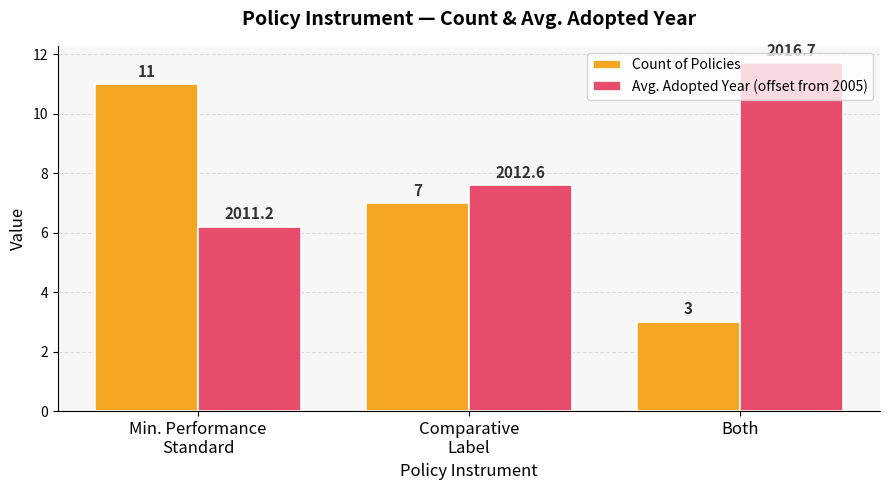

What is the label of the 2nd bar from the right?

Comparative
Label